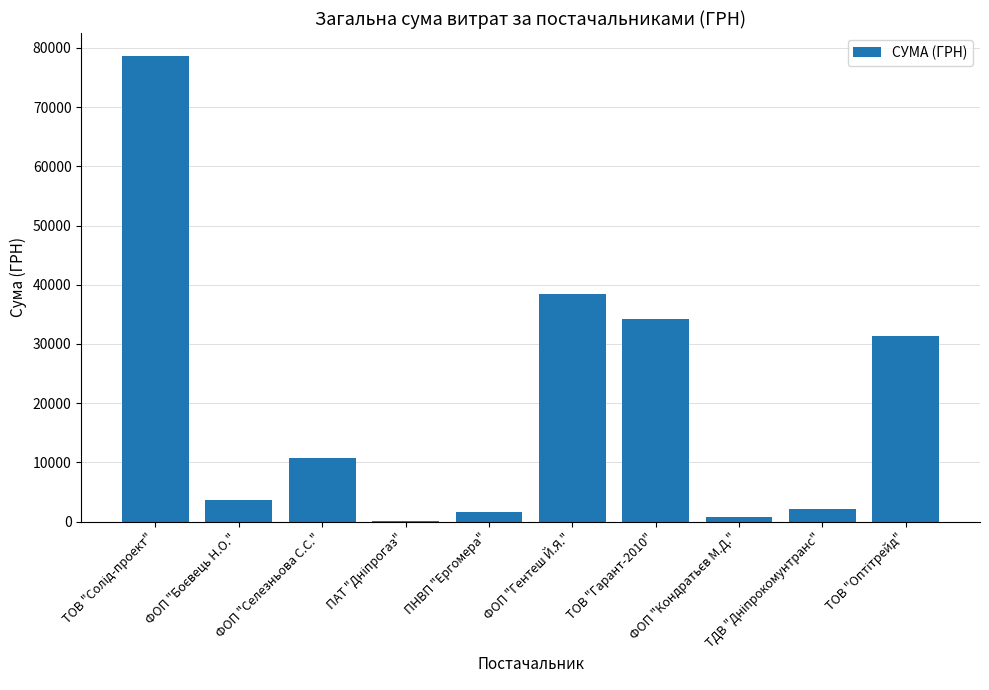

The value at ТОВ "Гарант-2010" is 7767.1. True or false?

False